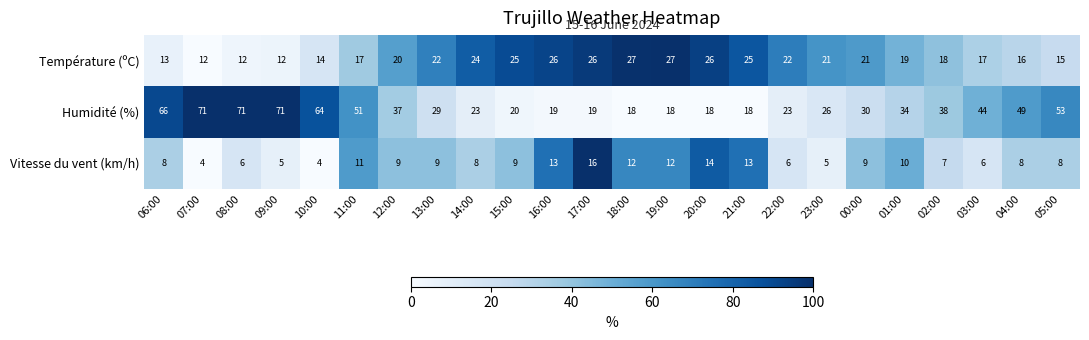

How many series are shown in this chart?

3